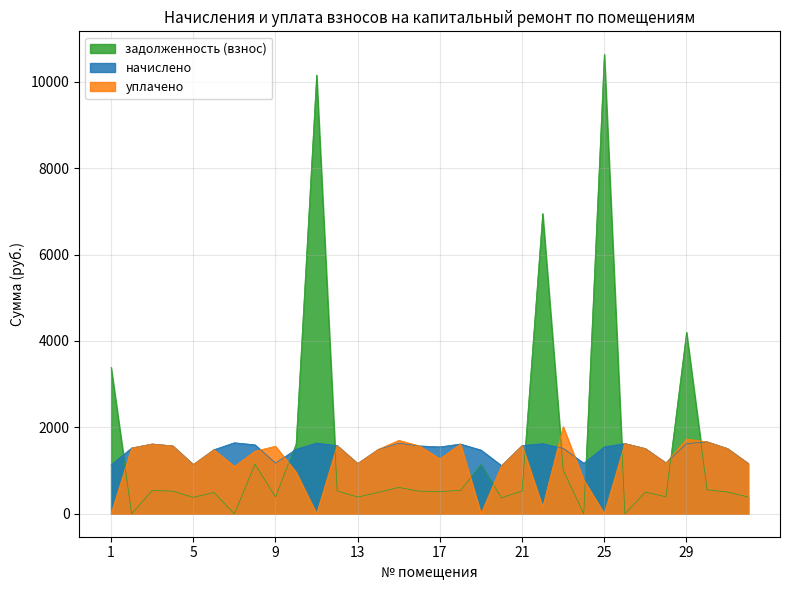

What is the value of the уплачено point at the 7th from the left?

1096.3